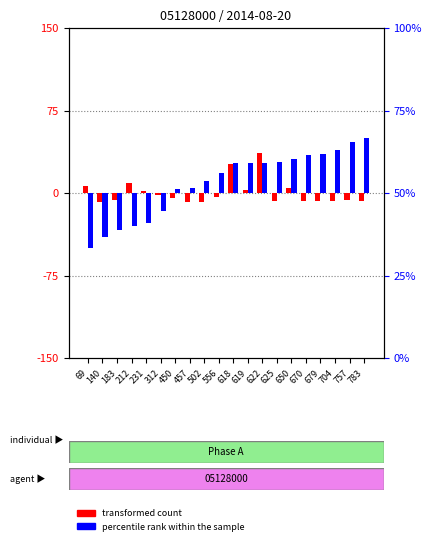

What are all the series names shown in the legend?

transformed count, percentile rank within the sample